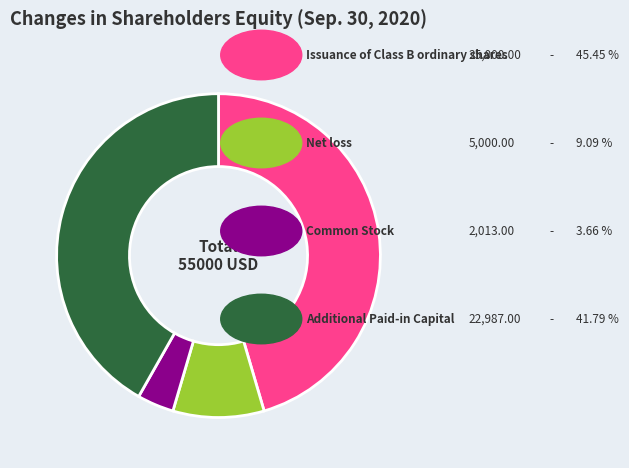

Does any single category account for the majority?

No